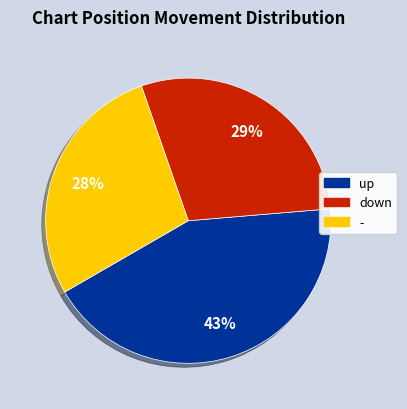

Is there a majority slice in this chart?

No